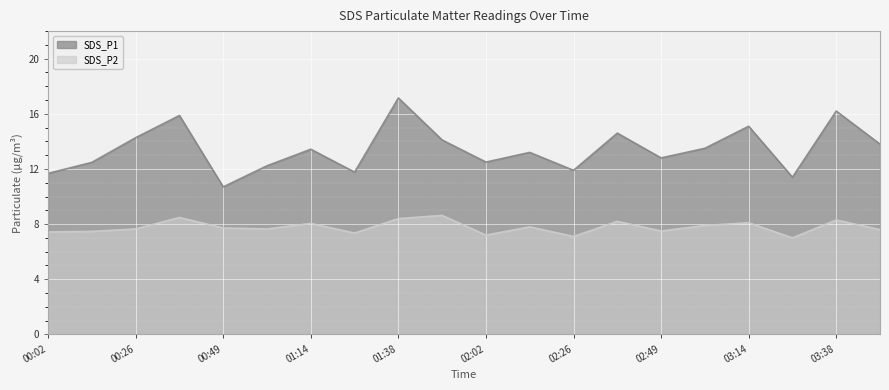

Which series has the largest total across all categories?

SDS_P1